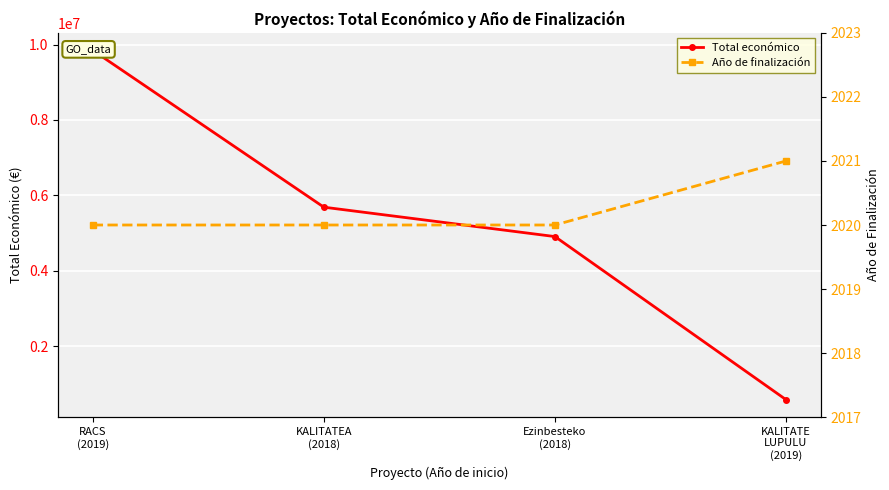

Rank the series by their average value, from lowest to highest.

Año de finalización, Total económico